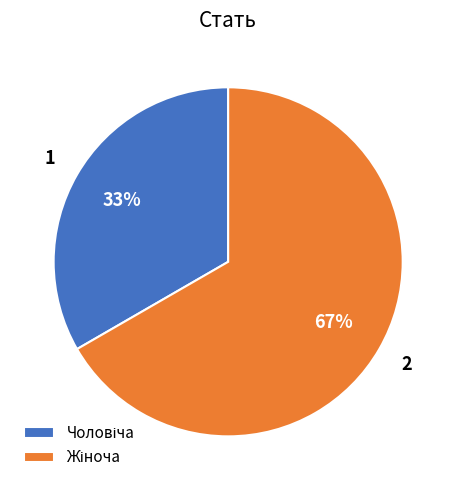

Is there a majority slice in this chart?

Yes